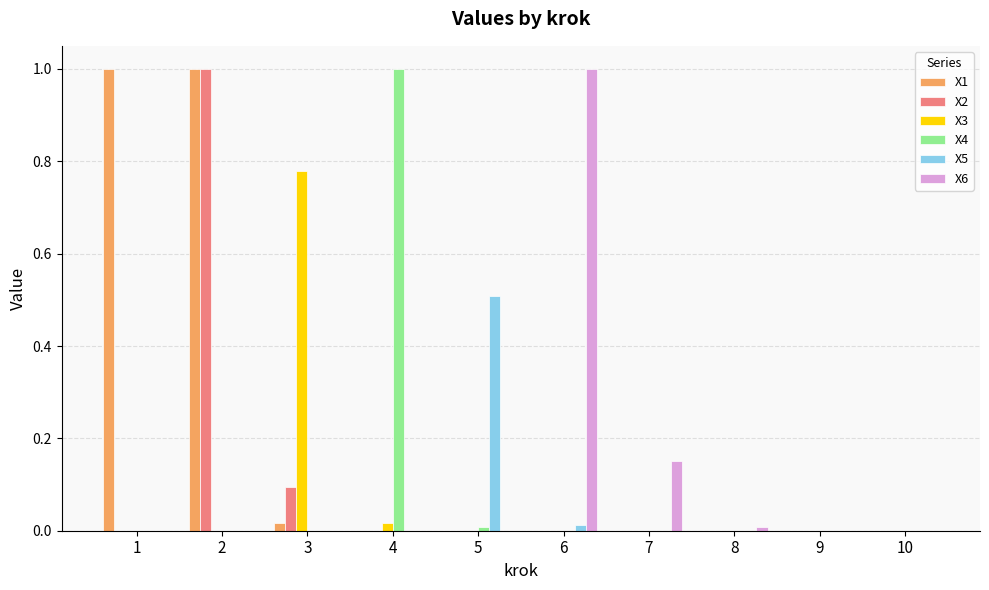

What is the highest value of the X1 series?

1.0